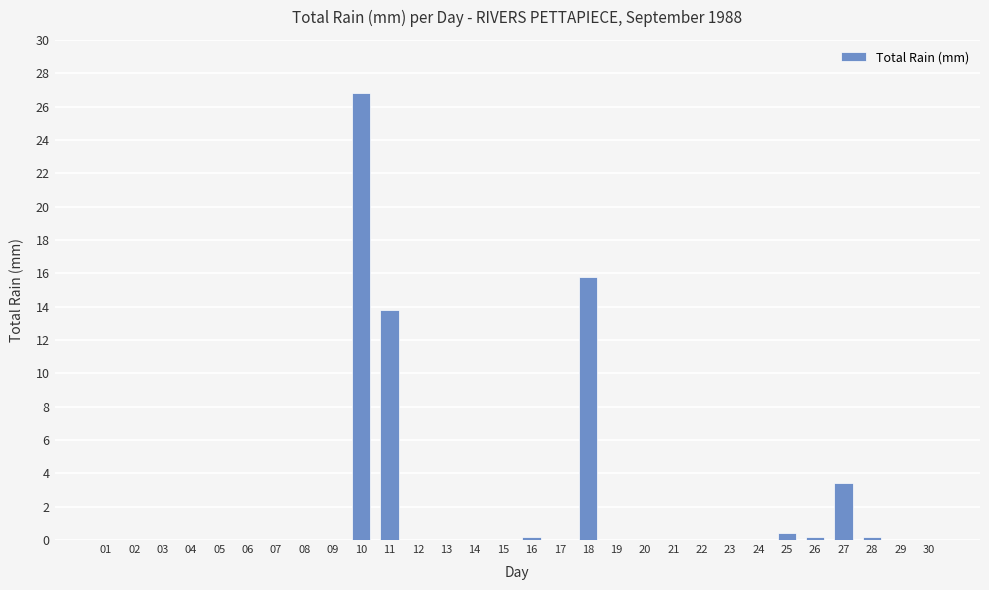

What is the sum of the values at 10 and 11?

40.6